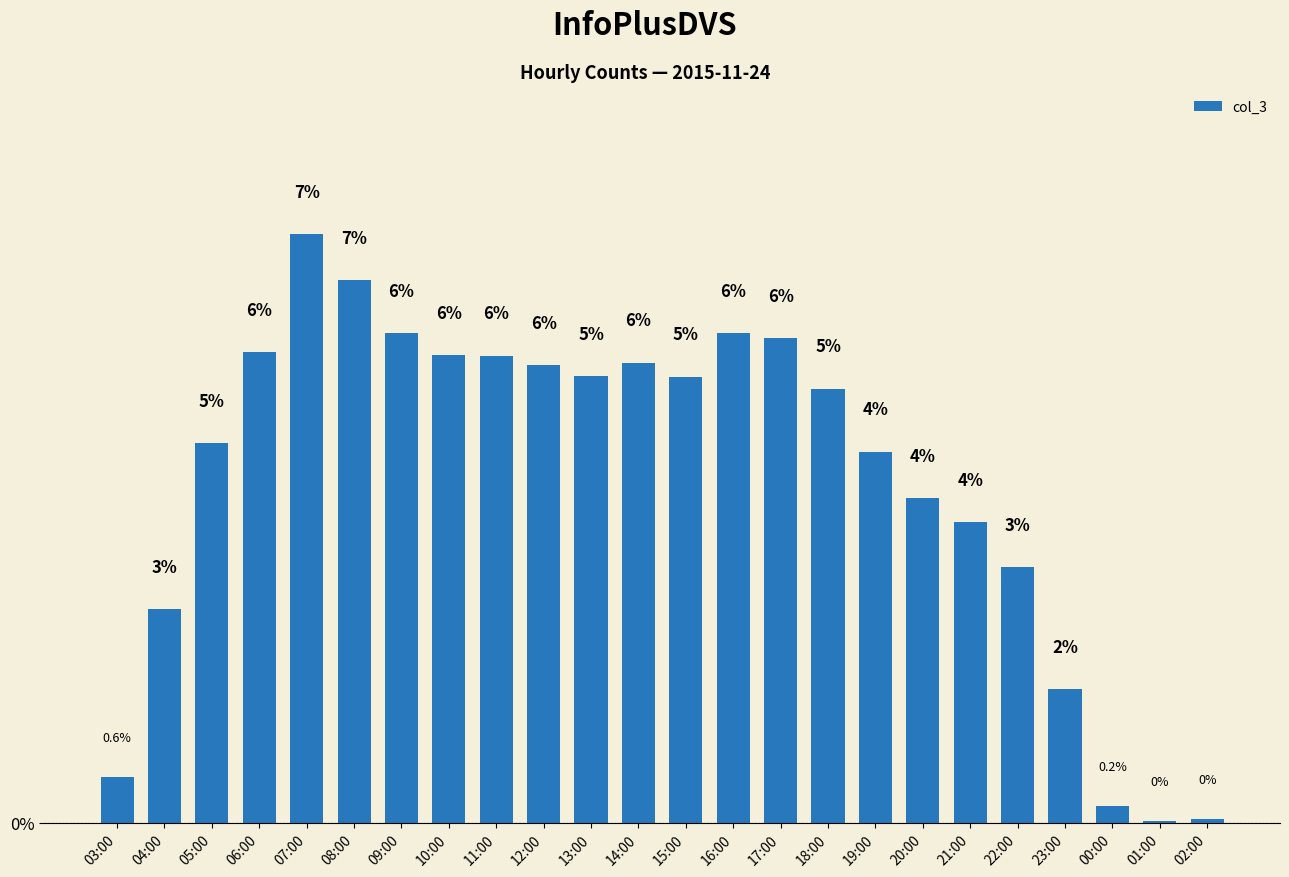

What is the change in value from 07:00 to 02:00?

-7.1